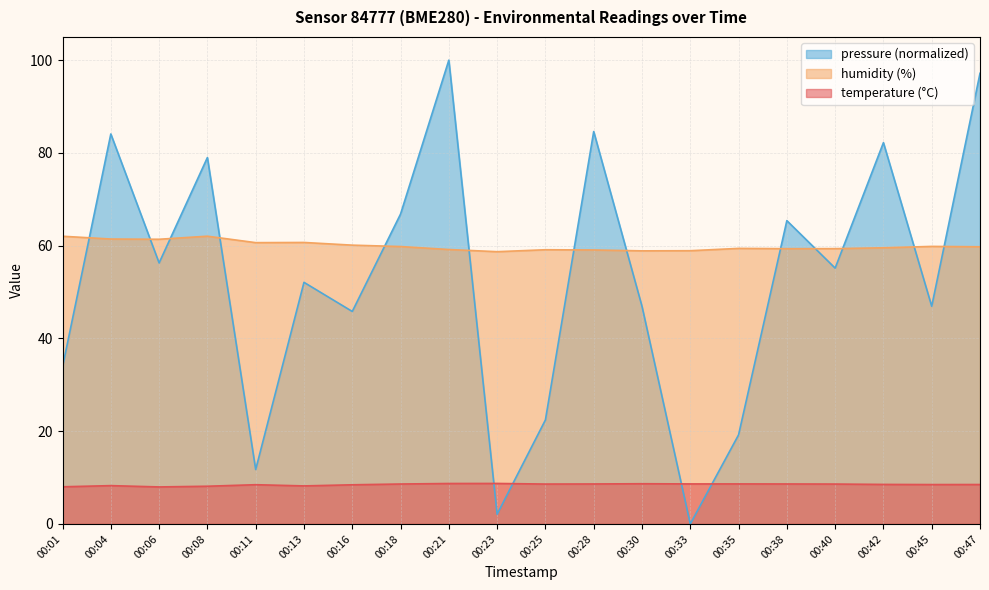

The pressure_norm series shows 55.2 at 00:40. True or false?

True